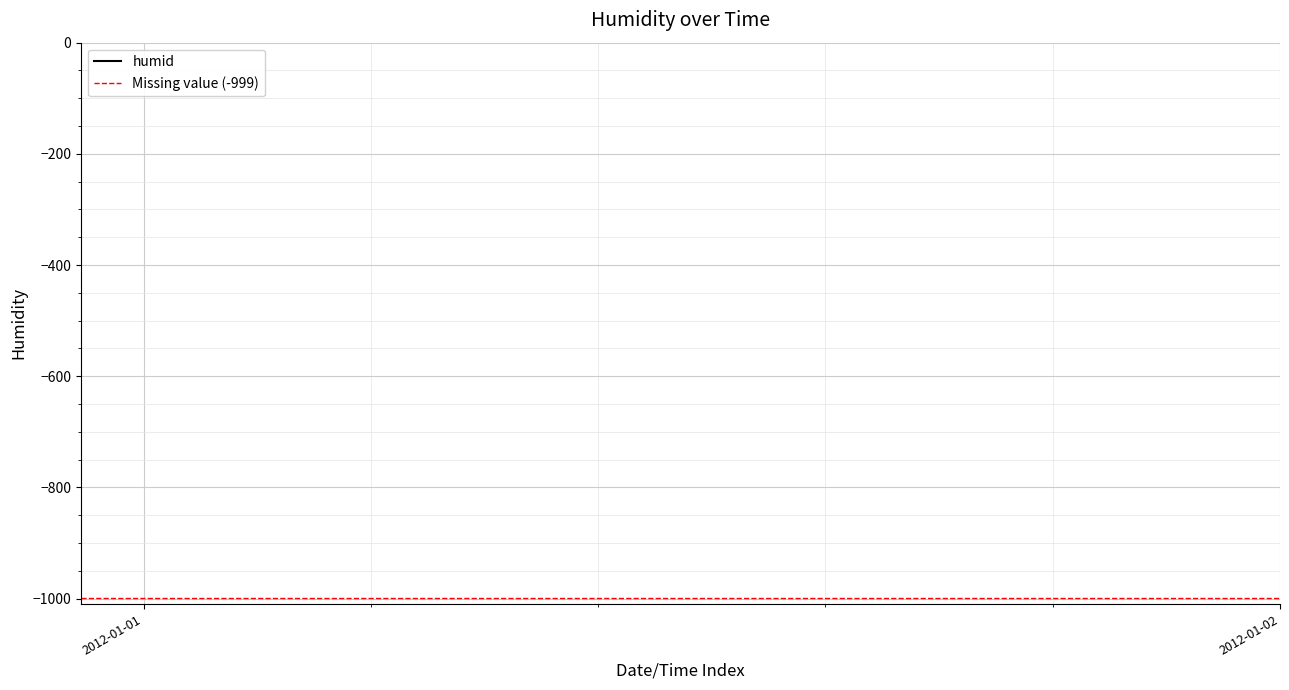

The Missing value (-999) series shows -1394.4 at 2012-01-02. True or false?

False